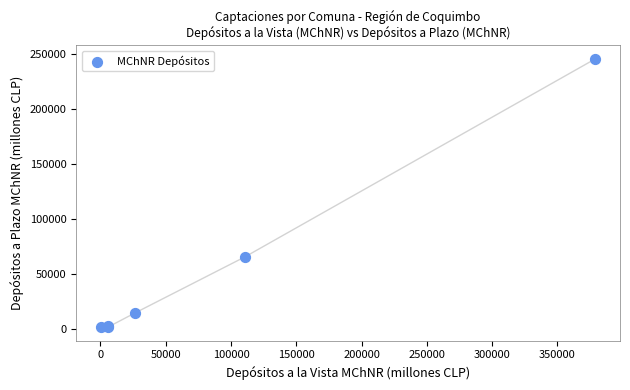

What Y value in the scatter plot is closest to 123258?

65259.5